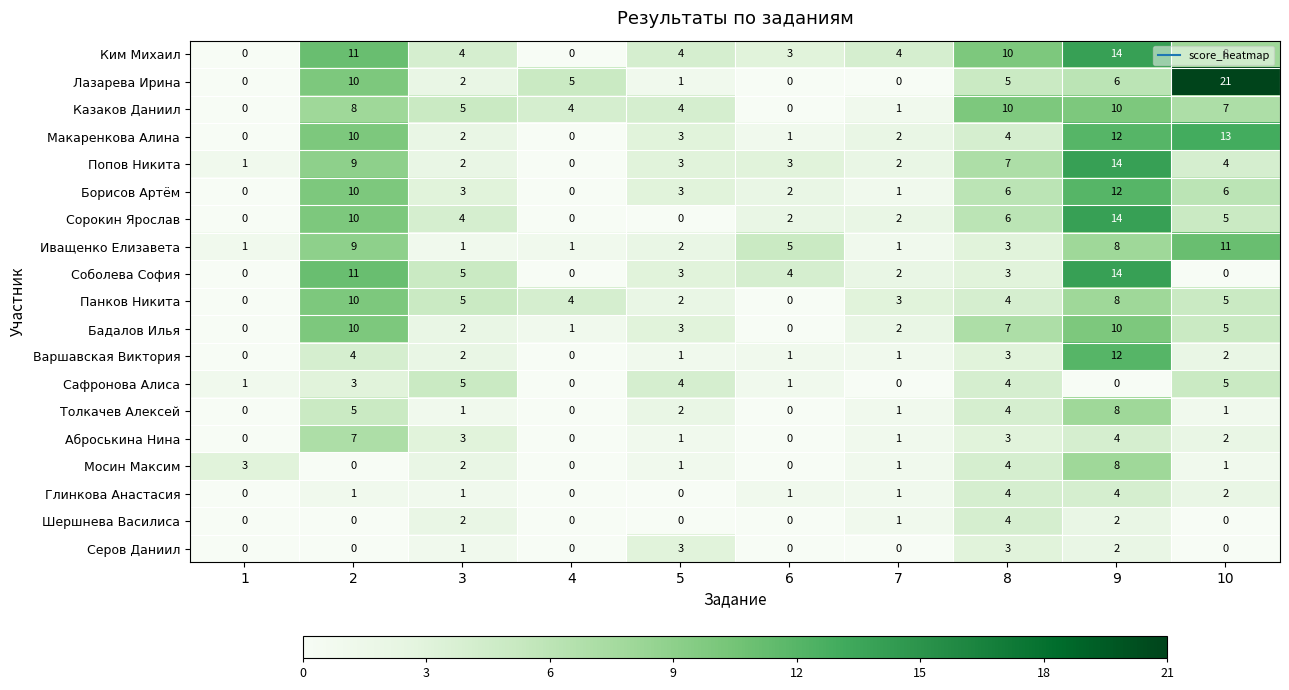

How many data points in Варшавская Виктория are less than 2?

5